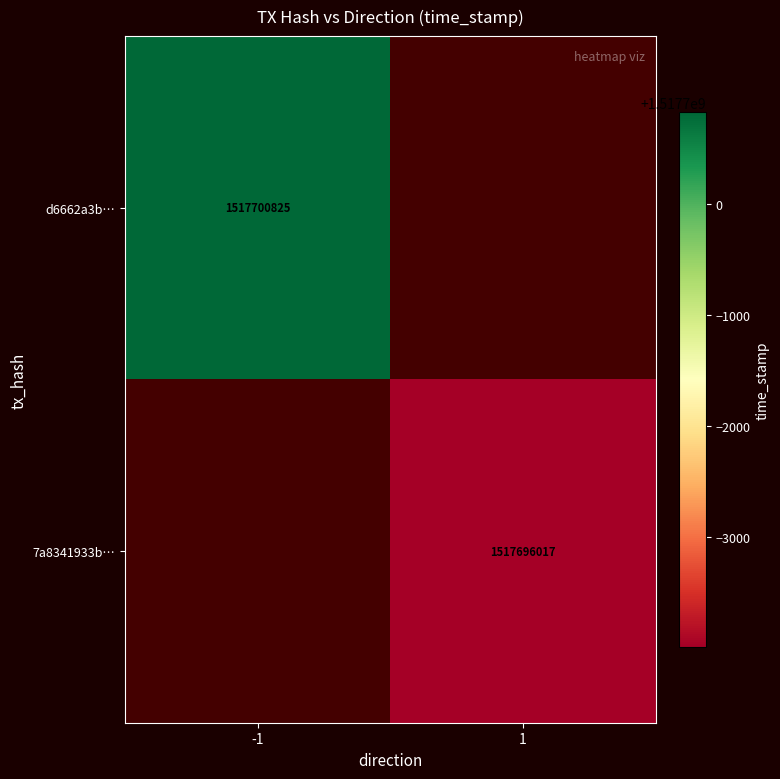

Which has a higher value, 1 or -1?

-1